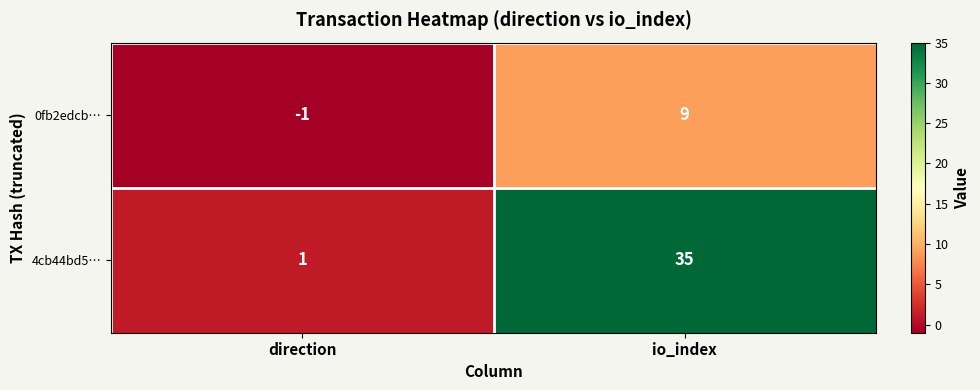

Rank the categories by 4cb44bd5… value from highest to lowest.

io_index, direction